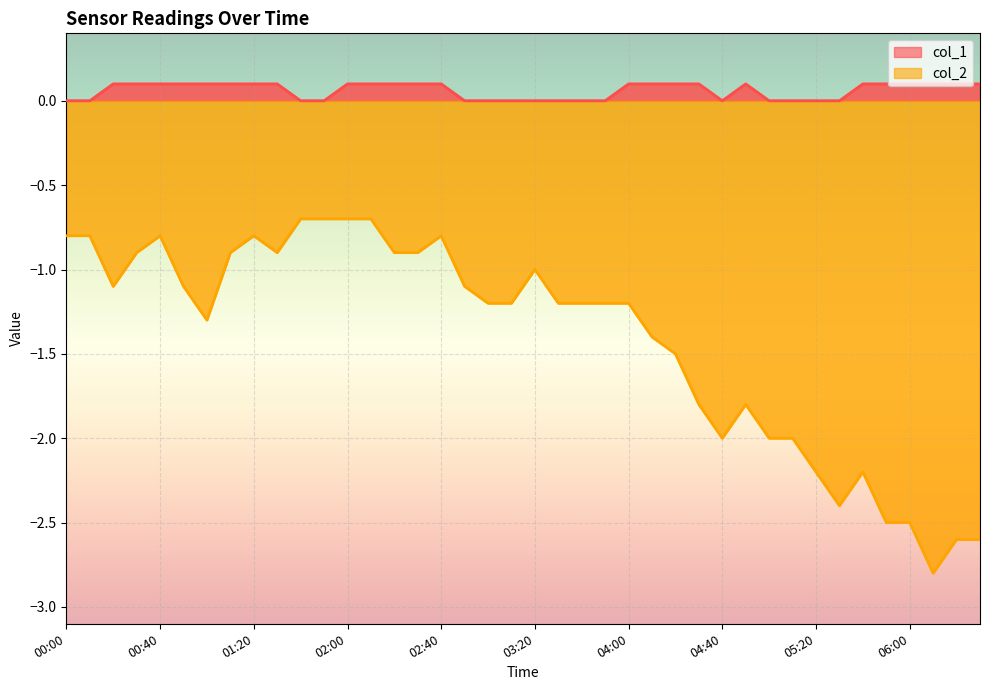

Which series changed the most between 00:30 and 03:20?

col_1